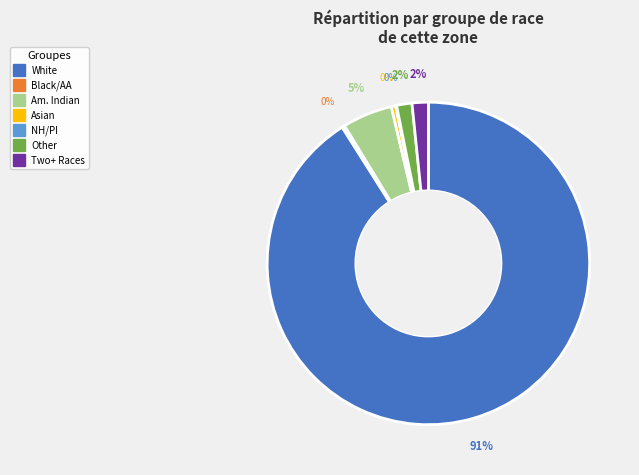

Is there any slice that represents more than half of the pie?

Yes